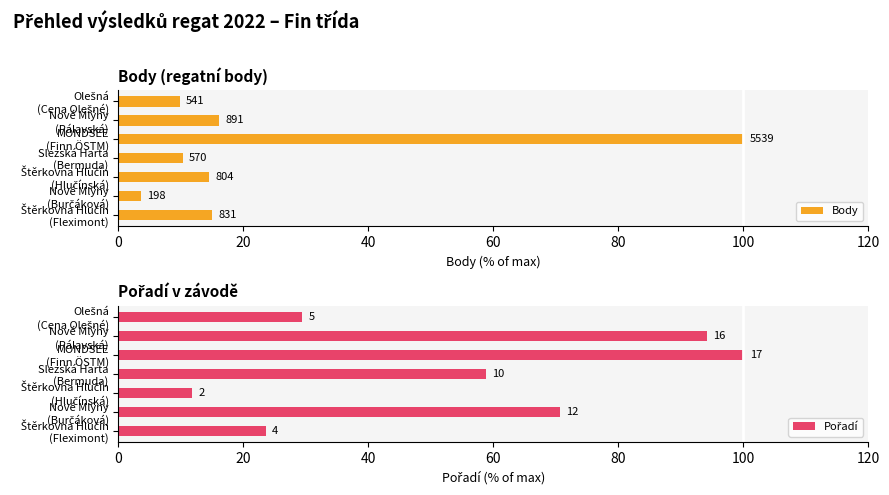

Is the value of Body at Nové Mlýny (Burčáková) greater than the value of Pořadí at Štěrkovna Hlučín (Fleximont)?

No